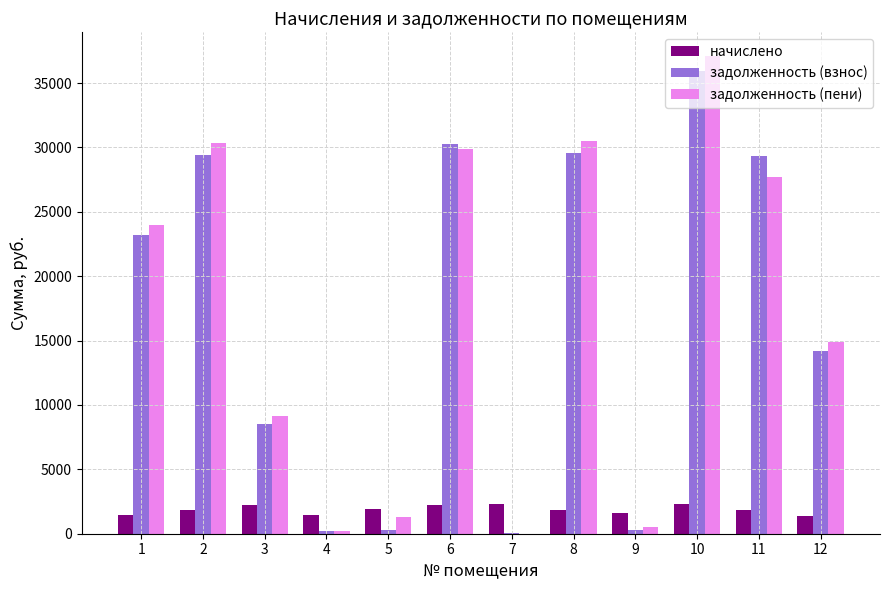

Are the bars grouped side by side (vs. stacked)?

Yes